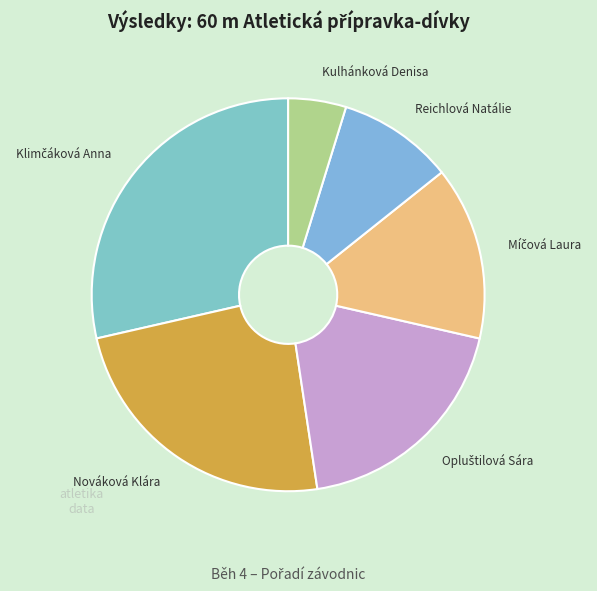

True or false: Nováková Klára accounts for 24% of the total.

True